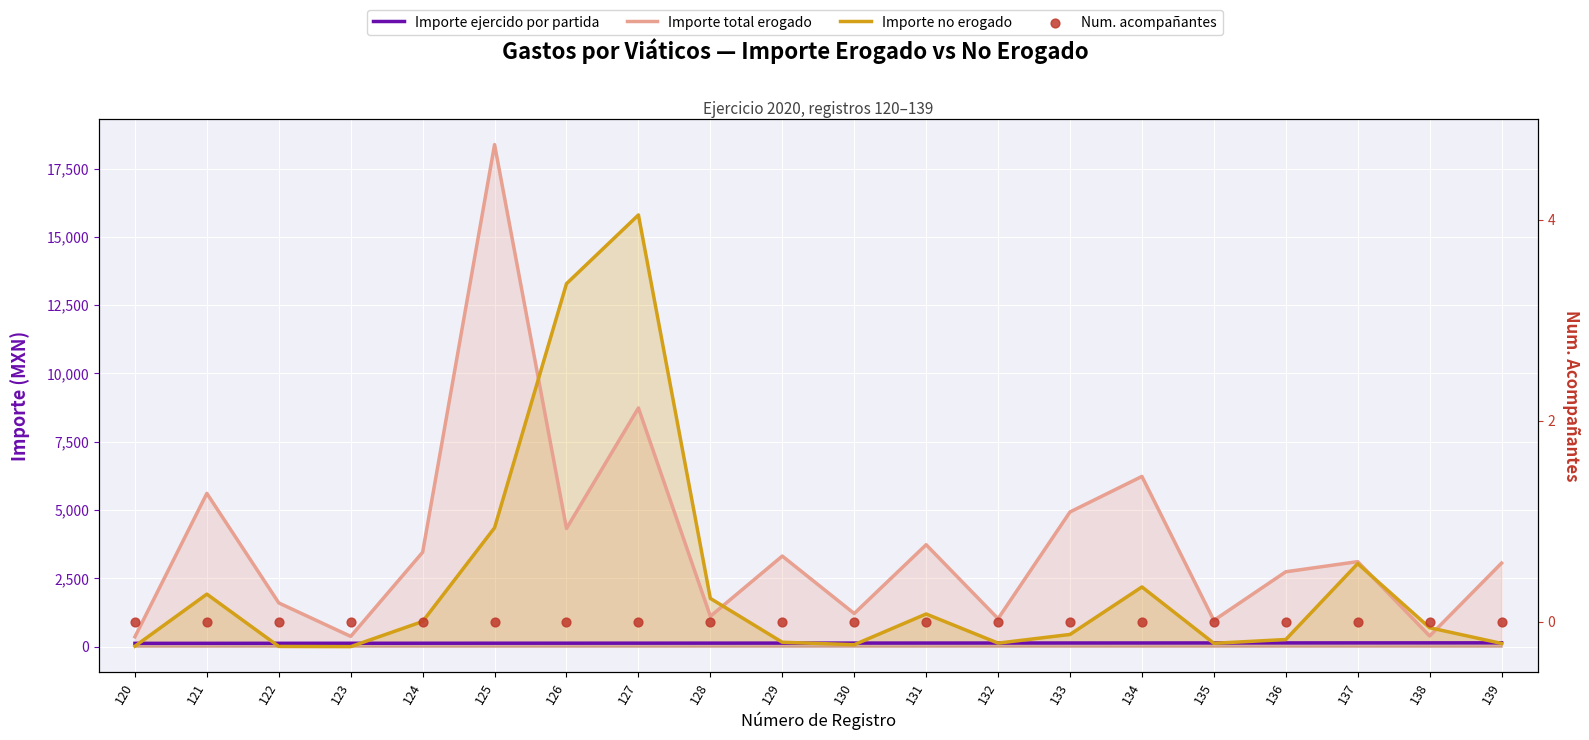

At which category is the sum across all series the highest?

127